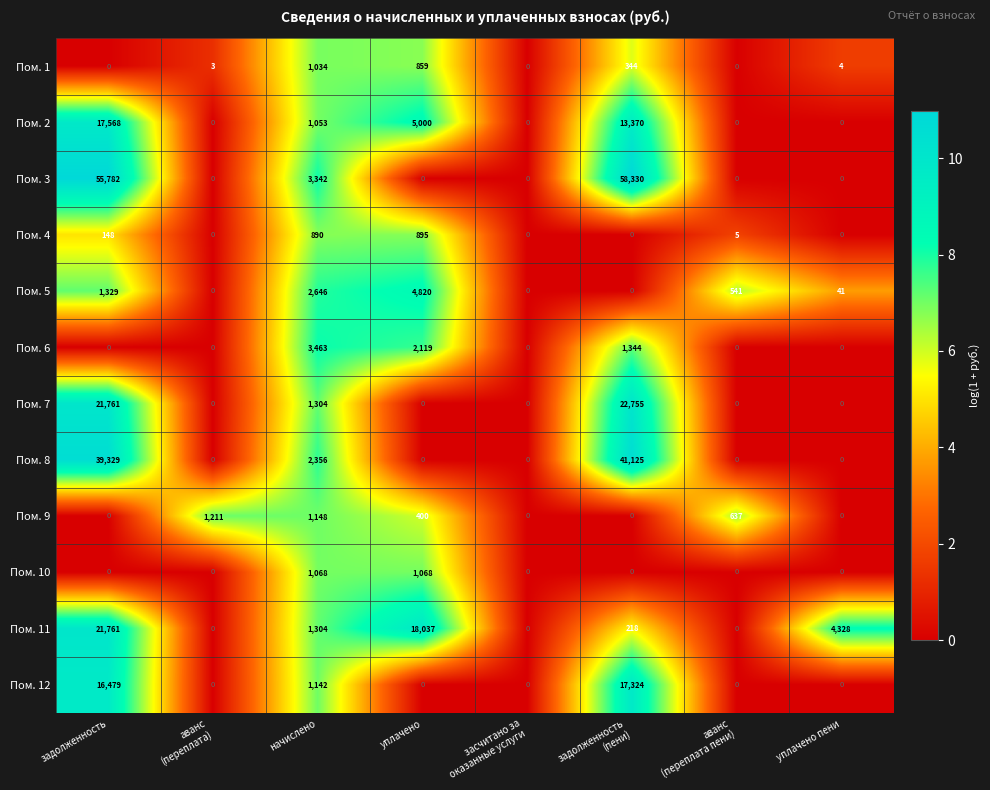

List the series in order of their peak value, lowest first.

Пом. 4, Пом. 1, Пом. 10, Пом. 9, Пом. 6, Пом. 5, Пом. 12, Пом. 2, Пом. 11, Пом. 7, Пом. 8, Пом. 3